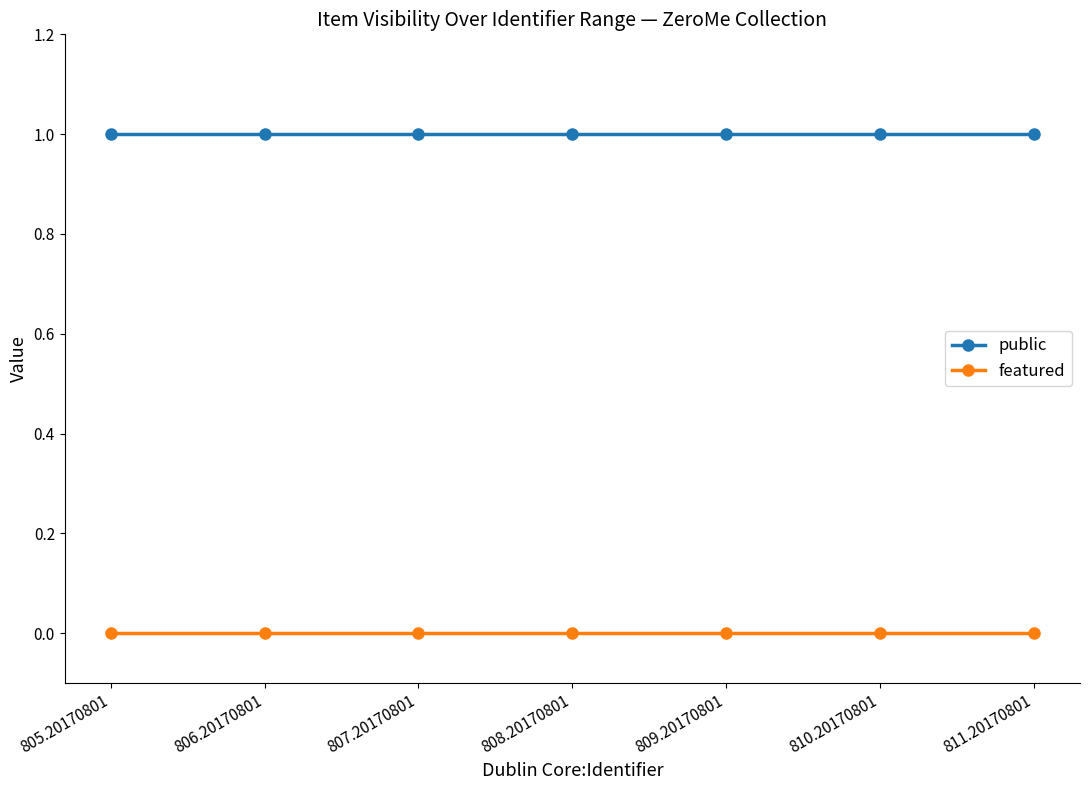

Reading left to right, extract all data points from this chart.

public: 1	1	1	1	1	1	1
featured: 0	0	0	0	0	0	0